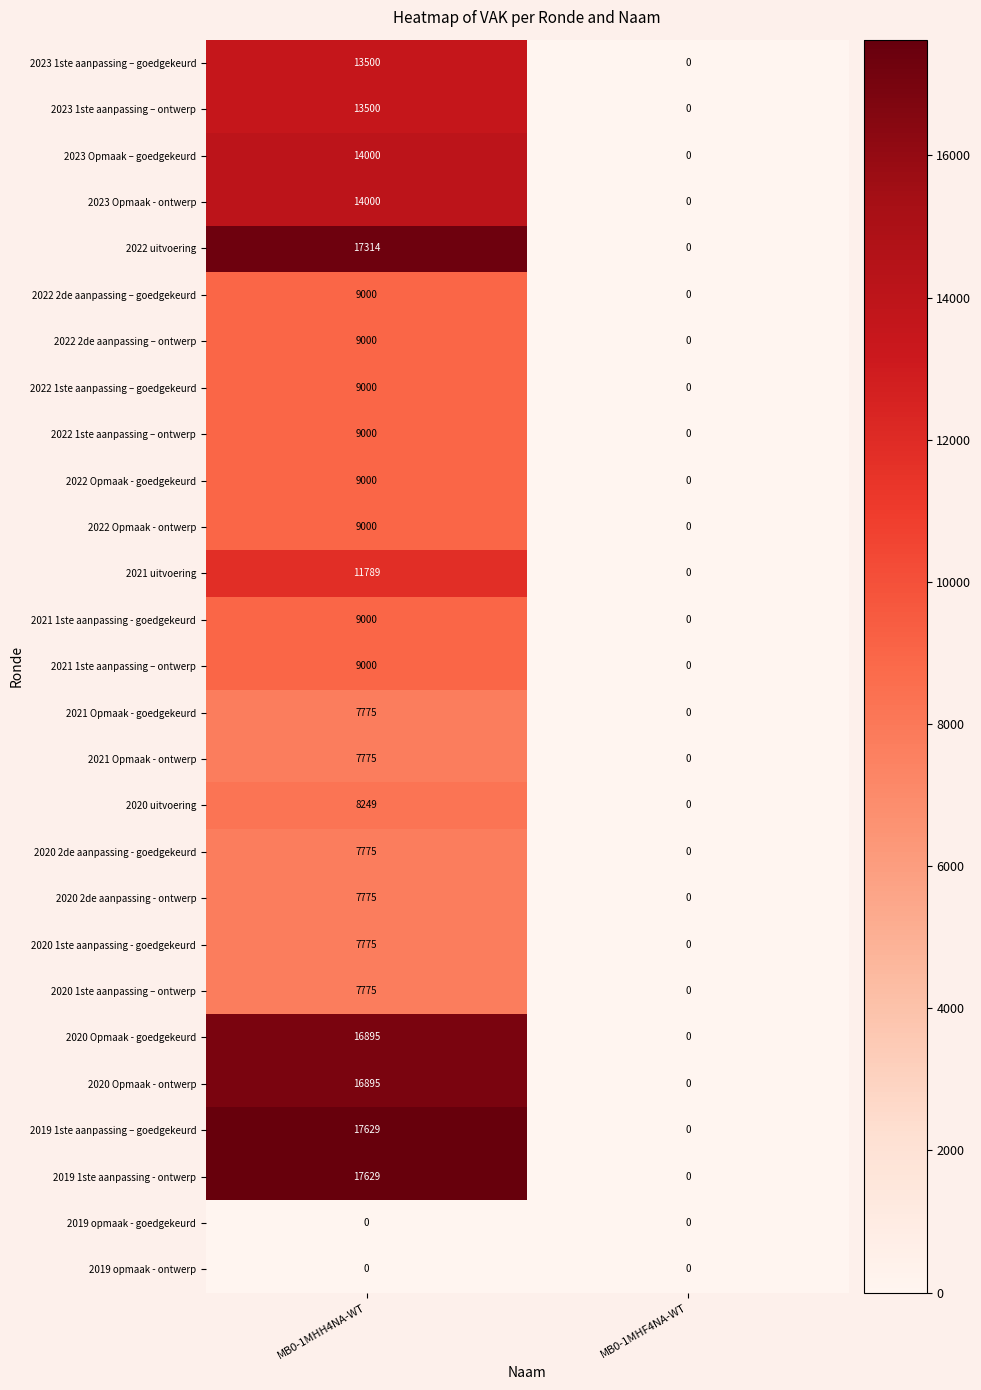

Count the number of data series in this chart.

27